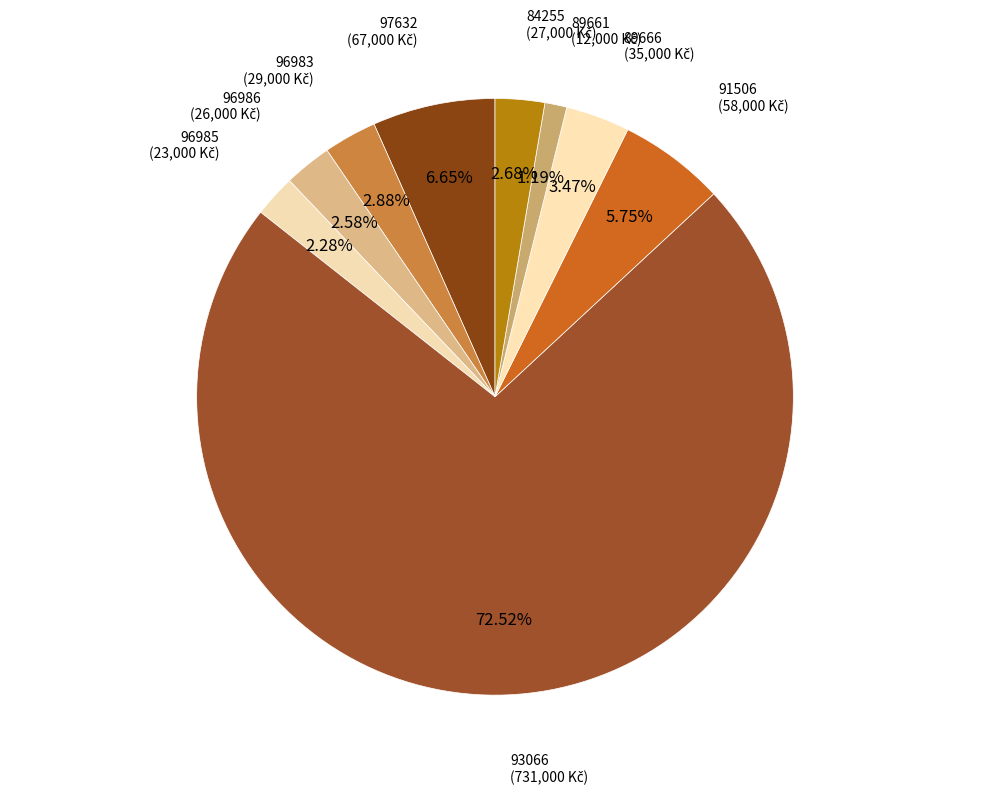

What is the total percentage of 84255 and 91506?

8.4%